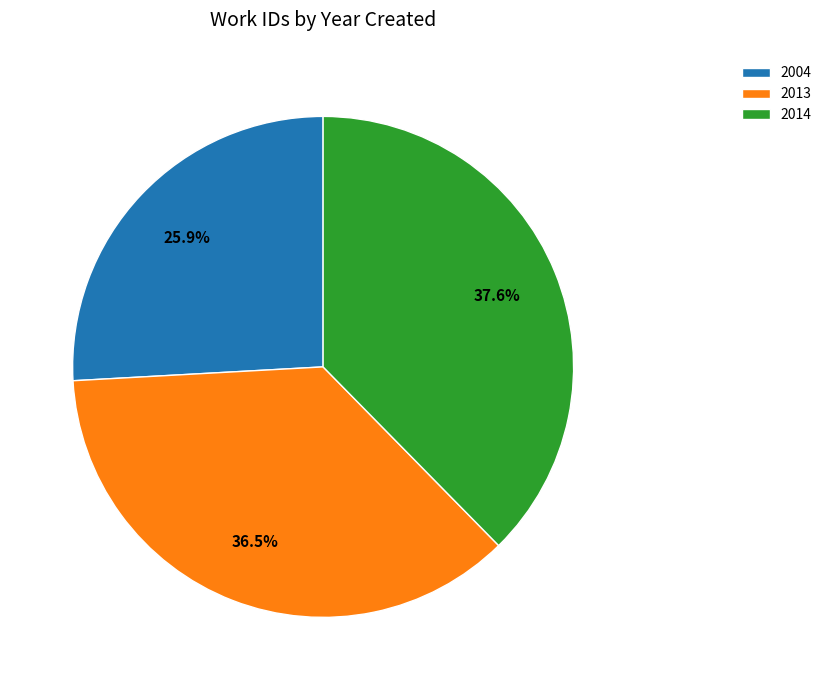

How many segments does this pie chart have?

3